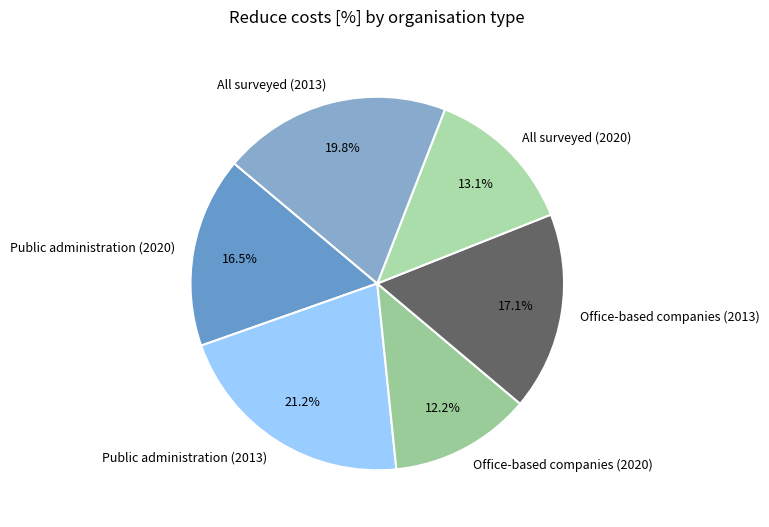

Which has a higher value, Office-based companies (2013) or Public administration (2020)?

Office-based companies (2013)